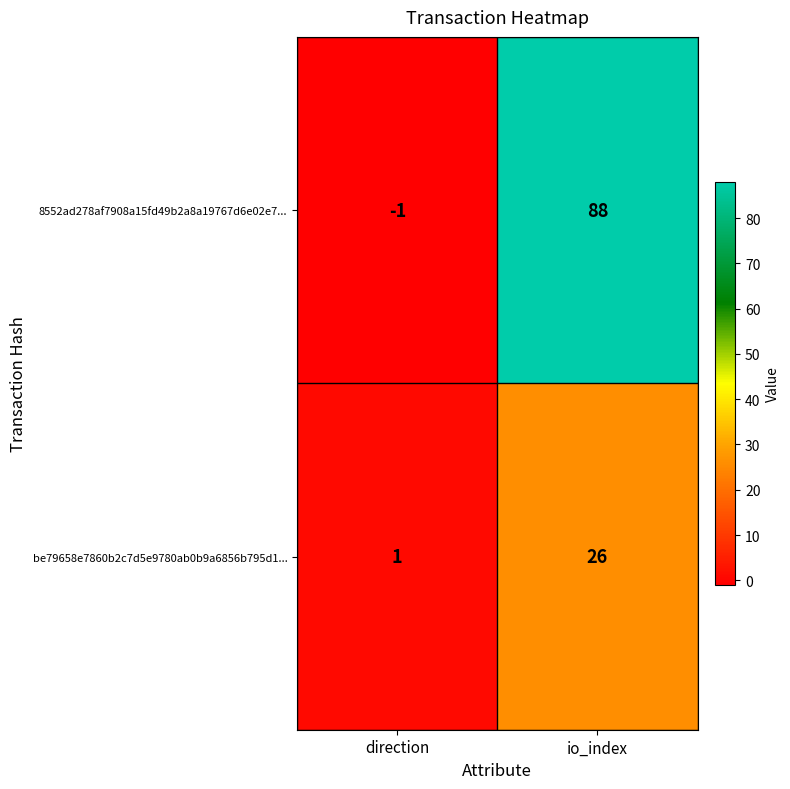

The be79658e7860b2c7d5e9780ab0b9a6856b795d1... series shows 2 at direction. True or false?

False